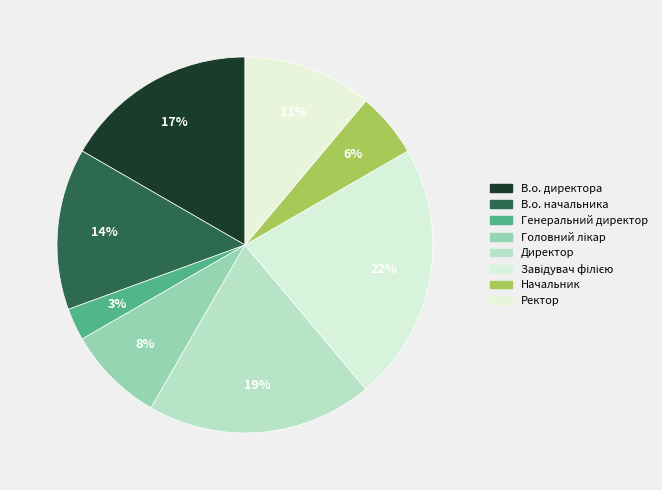

How many slices are in this pie chart?

8